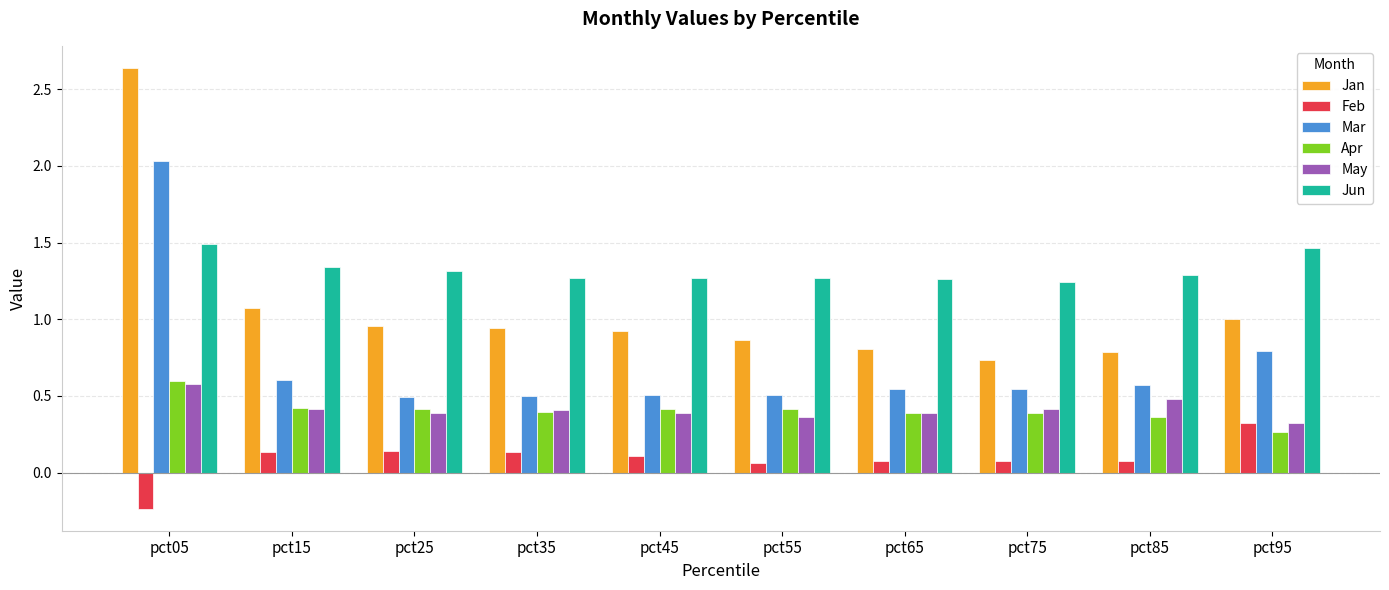

At which label does Mar reach its peak?

pct05